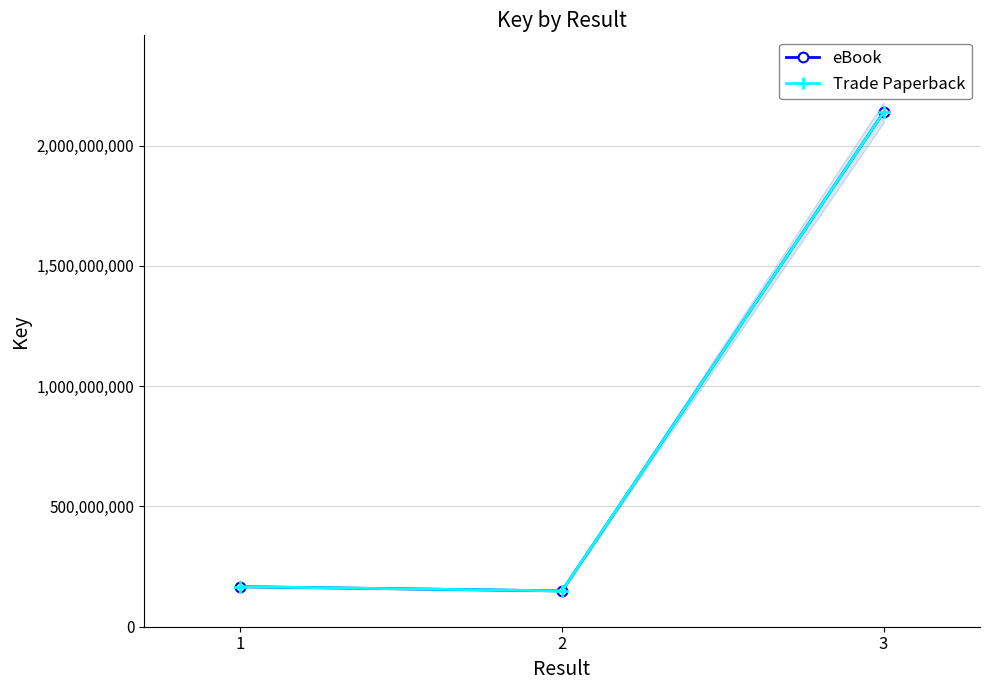

Is it true that eBook equals 166400822 at 1?

True